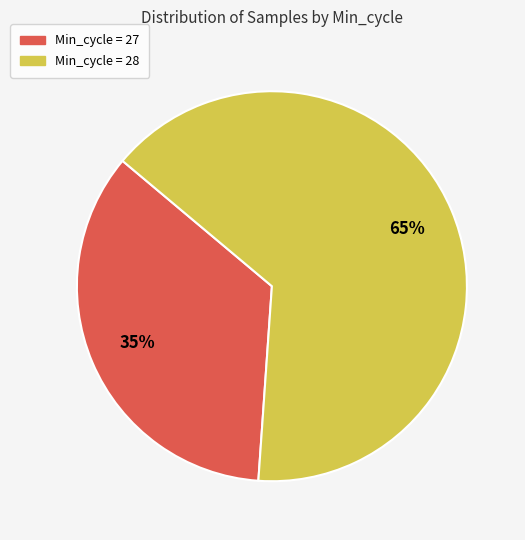

To the nearest percent, what is the average slice percentage?

50%